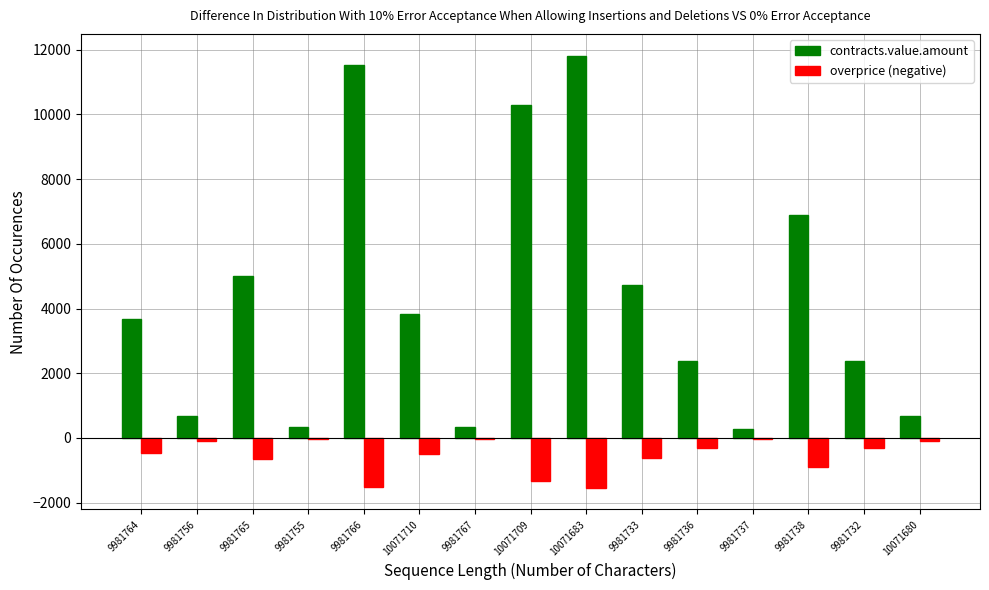

Which series changed the most between 9981765 and 10071683?

contracts.value.amount